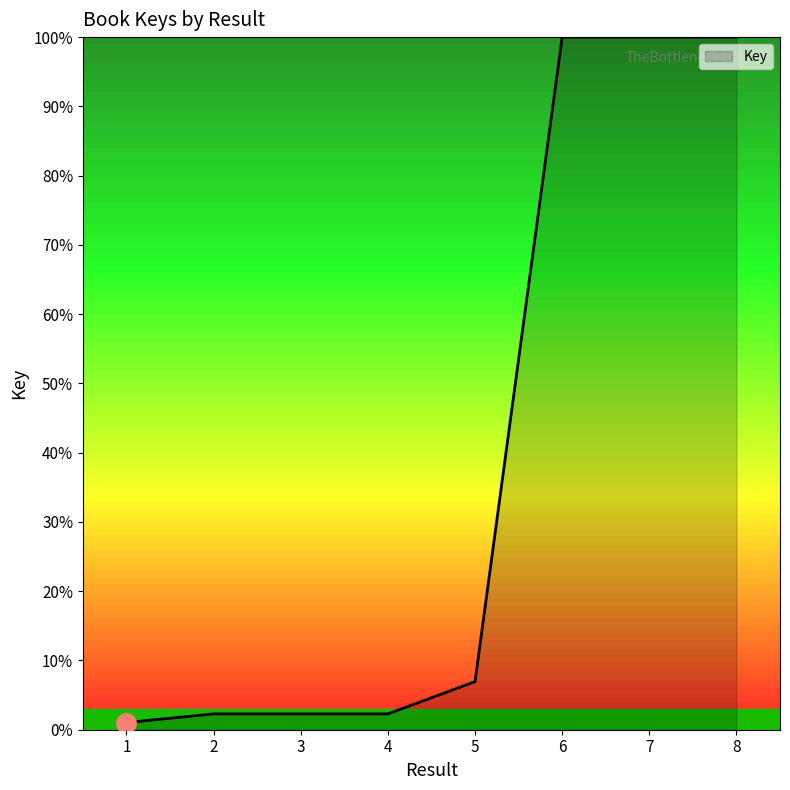

Where is the data nearest to the value 50?

5